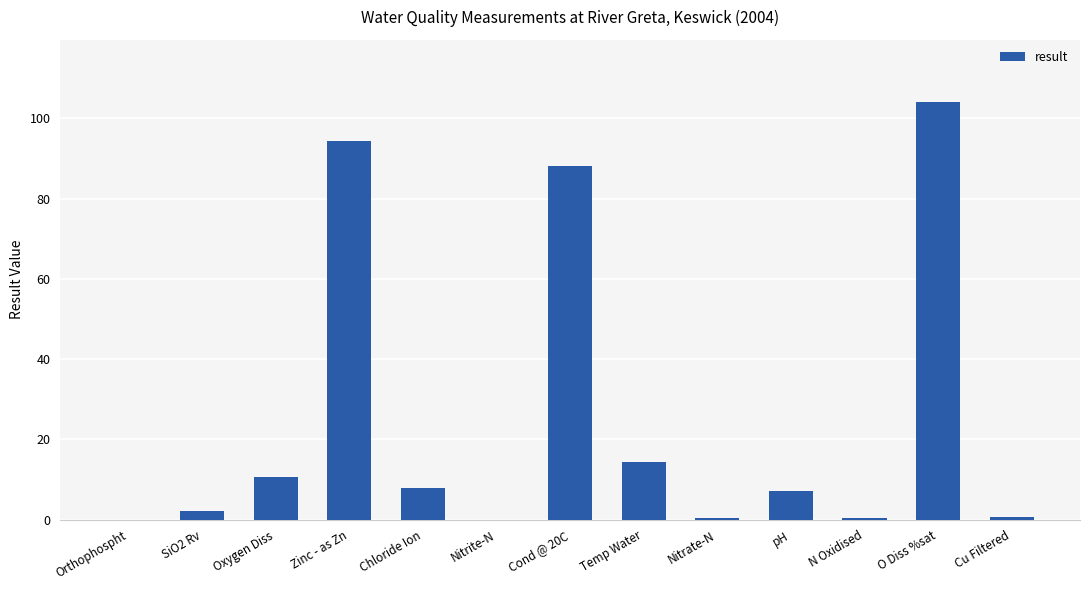

Which label corresponds to the largest value in the chart?

O Diss %sat